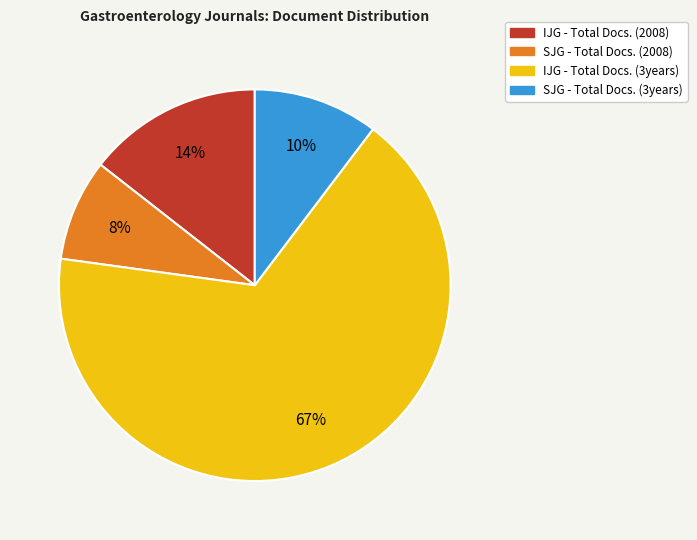

Does any single category account for the majority?

Yes